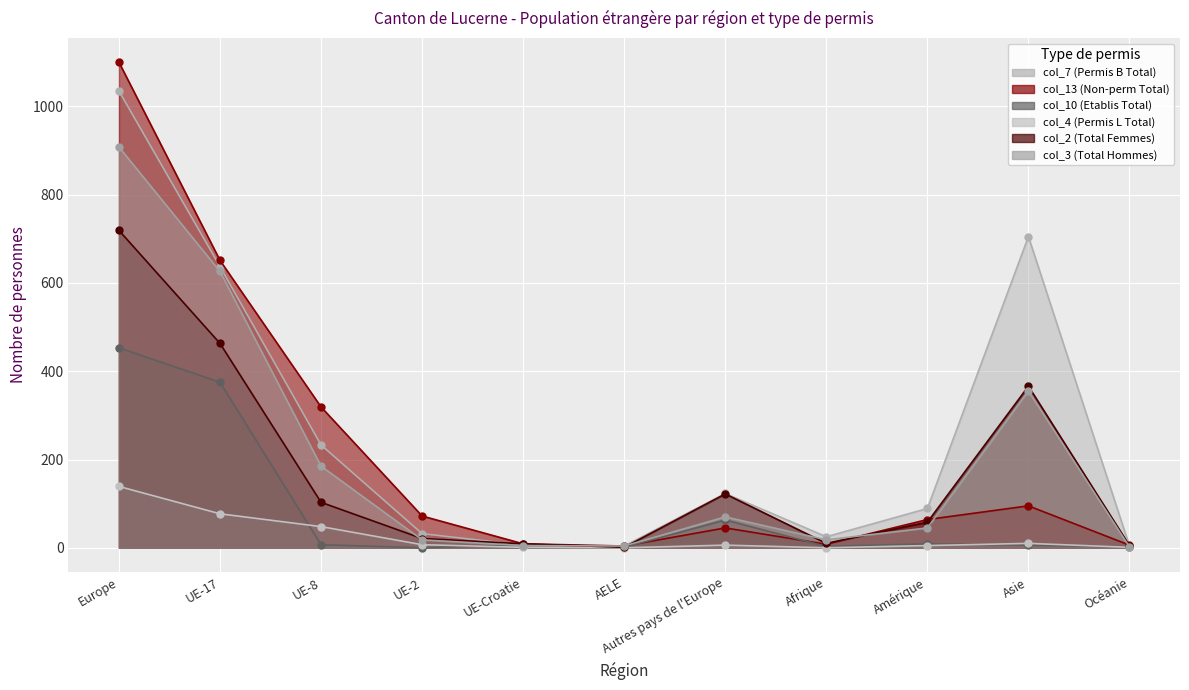

What is the approximate value of col_4 (Permis L Total) at UE-17, to the nearest 10?

80